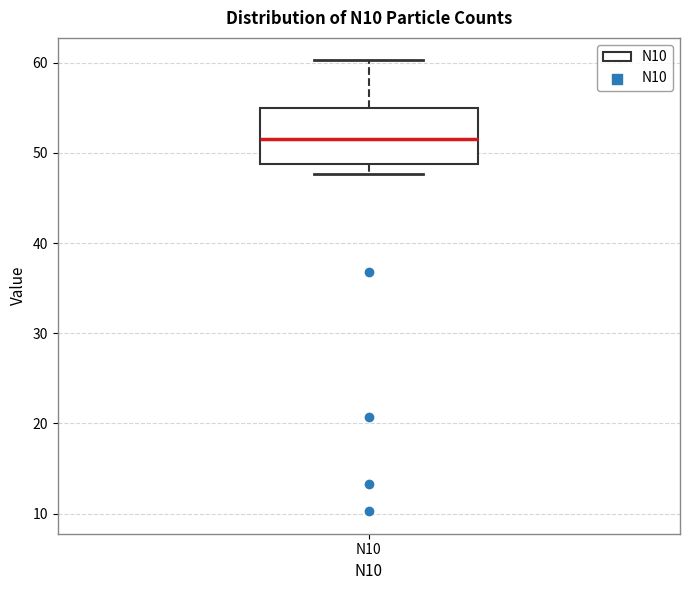

Transcribe this box plot: give where the median line is, the range the box spans, and where the two whiskers end, as read against the y-axis. The values are not printed on the chart, so give them approximately, as read against the axis.

median 52, box 49 to 55, whiskers 48 to 60